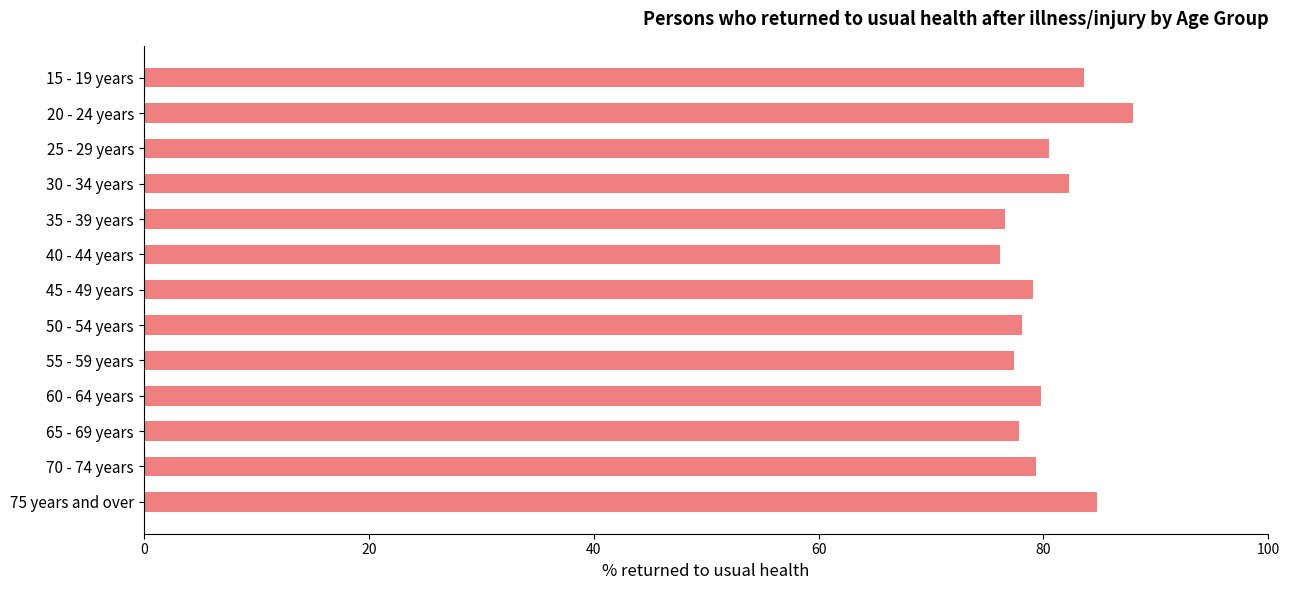

True or false: the data shows 79.8 at 60 - 64 years.

True